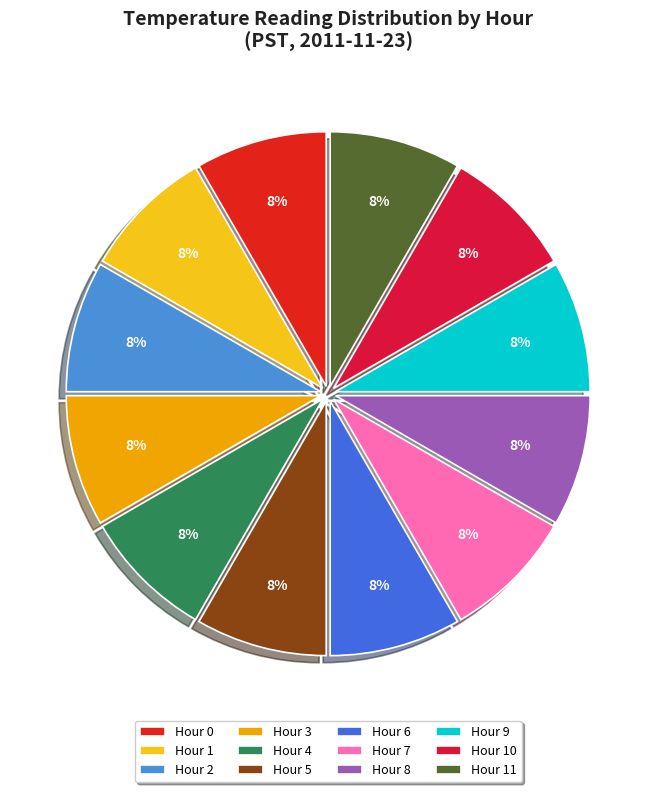

Which category has the smallest portion of the pie?

Hour 1